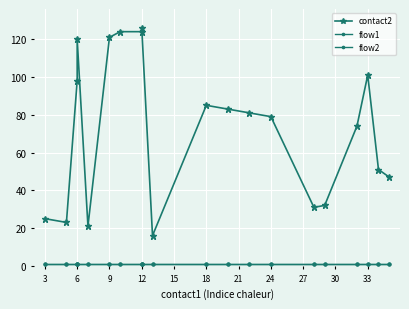

True or false: contact2 and flow2 cross at least once.

False